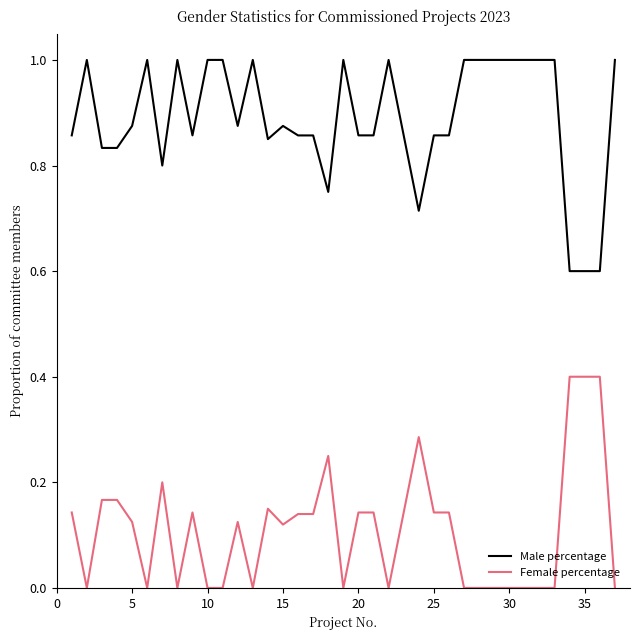

Which series has the largest total across all categories?

Male percentage